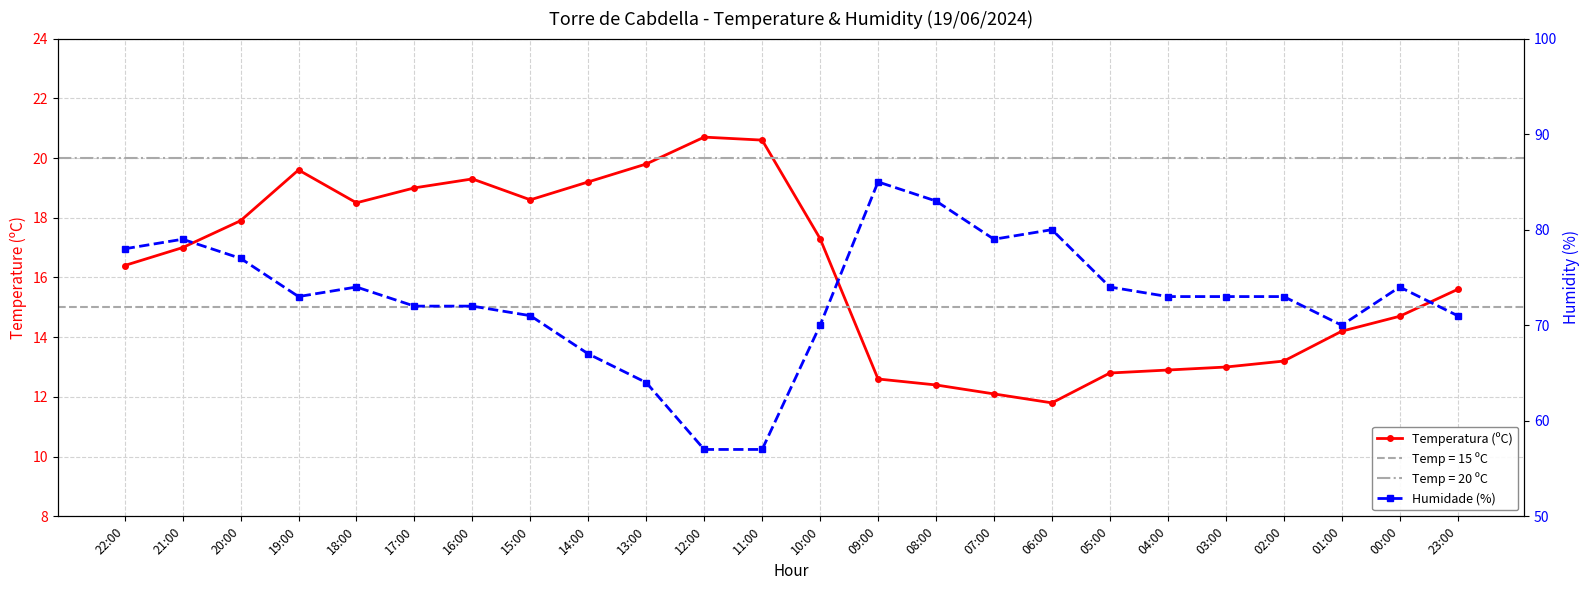

How many series are shown in this chart?

2